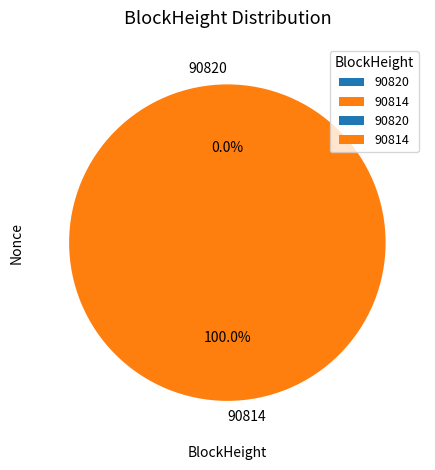

Is there a majority slice in this chart?

Yes